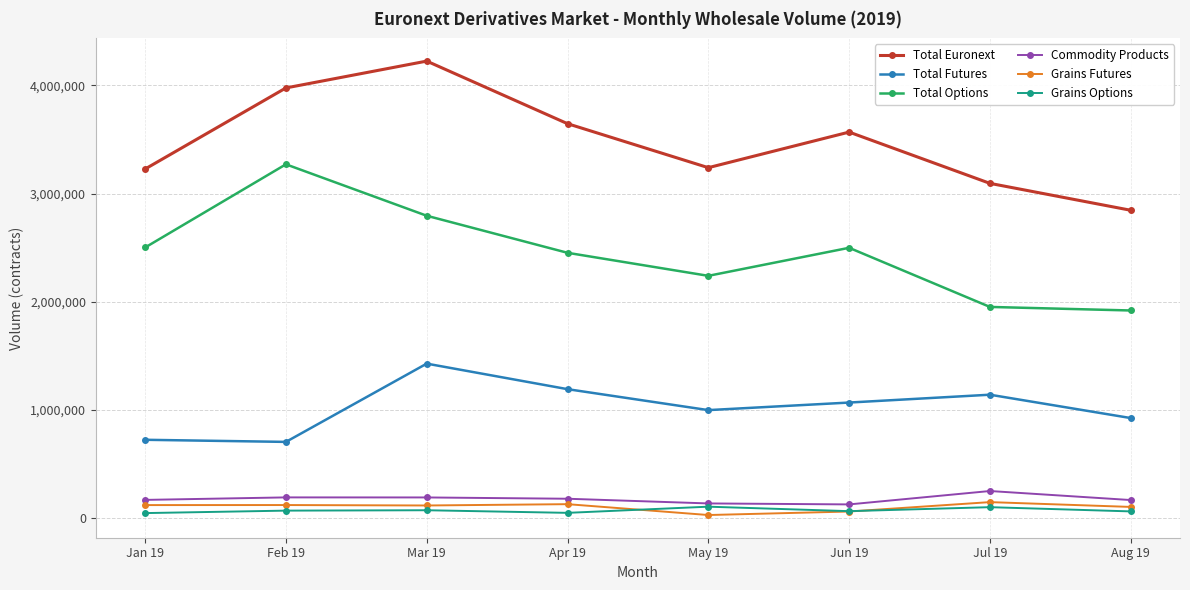

Where does the Total Futures series first go above 1069539?

Mar 19